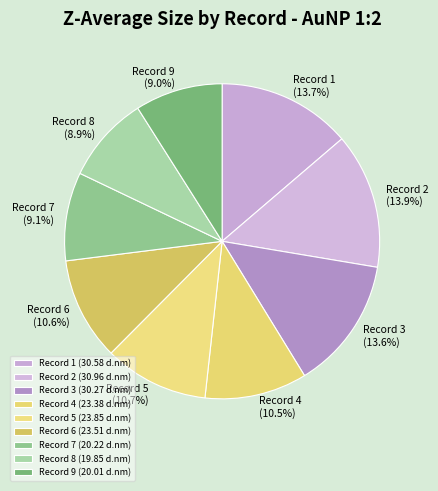

Is Record 2 (13.9%) the majority of the pie?

No